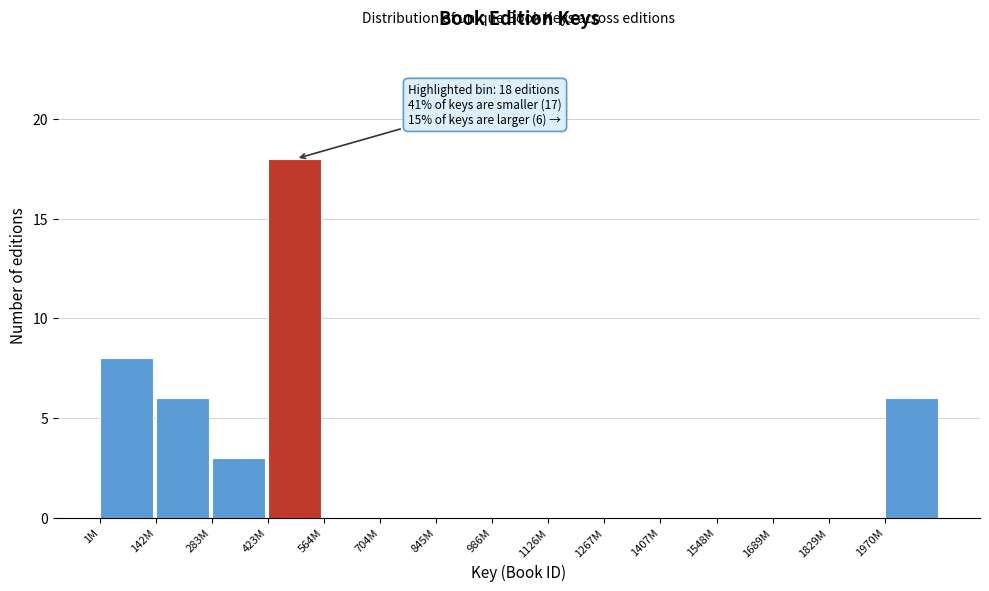

Reading left to right, list all the values displayed in this chart.

1M=8	142M=6	283M=3	423M=18	564M=0	704M=0	845M=0	986M=0	1126M=0	1267M=0	1407M=0	1548M=0	1689M=0	1829M=0	1970M=6